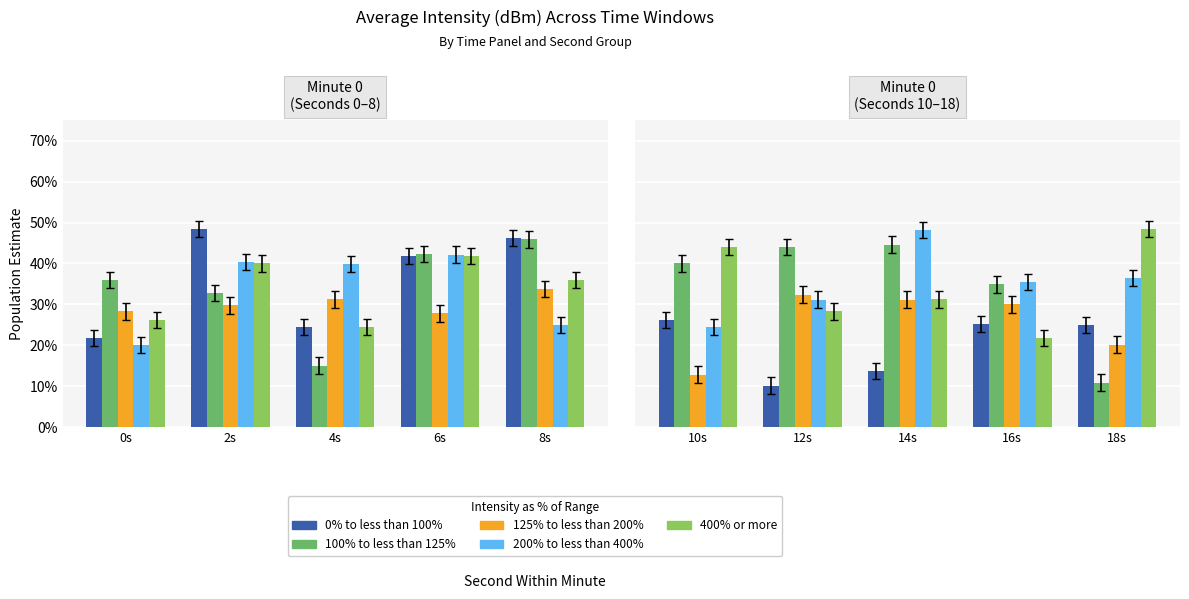

Is it true that 125% to less than 200% equals 18.8 at 12s?

False